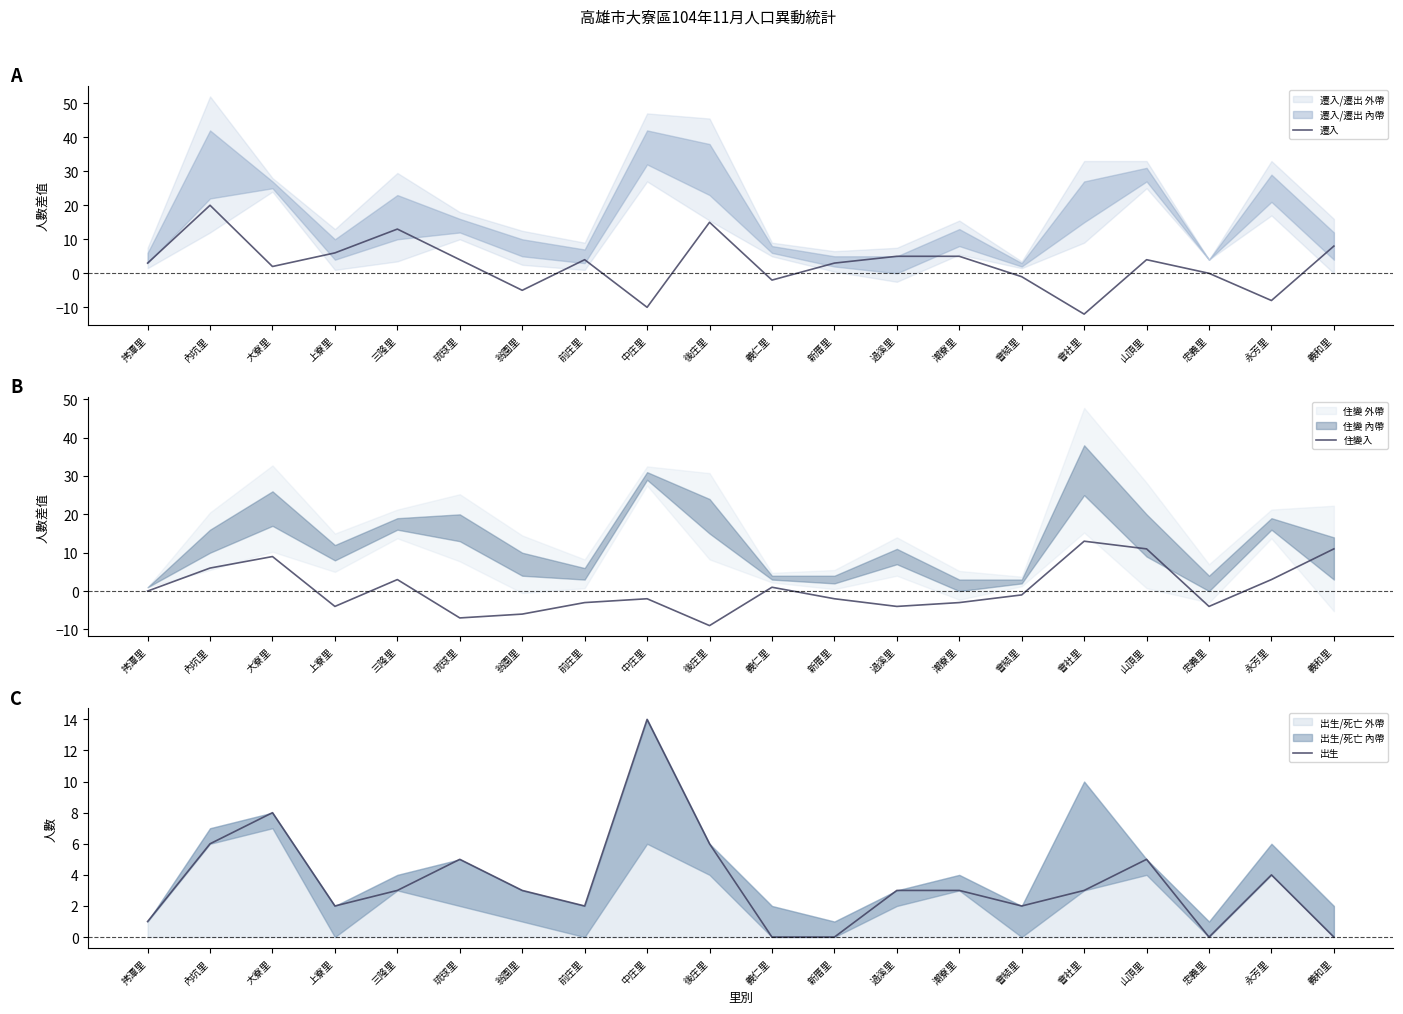

At 會結里, list the series in order from largest to smallest.

出生, 遷入, 住變入